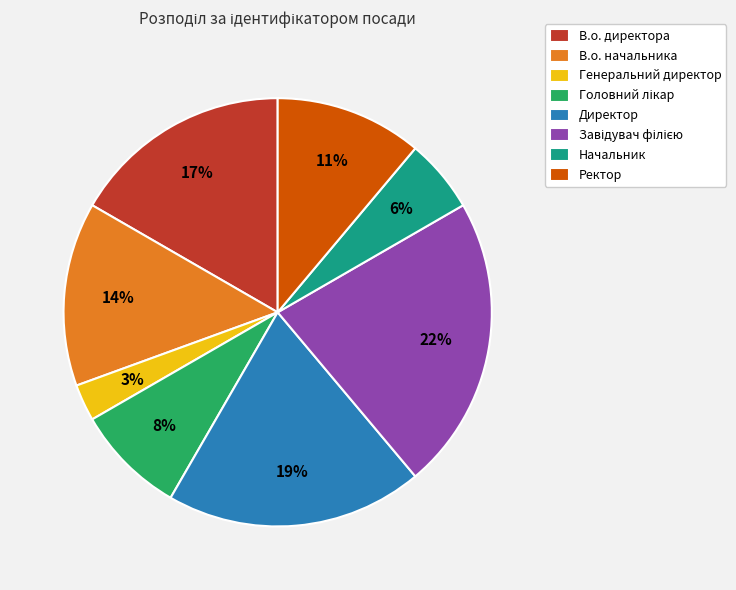

Count the number of slices in the pie.

8